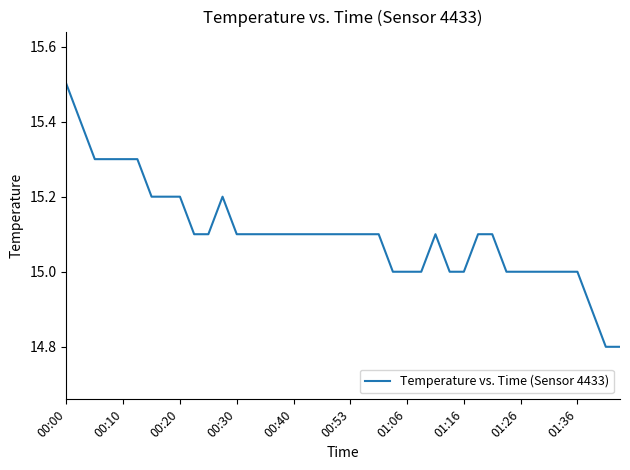

What is the smallest value displayed?

14.8